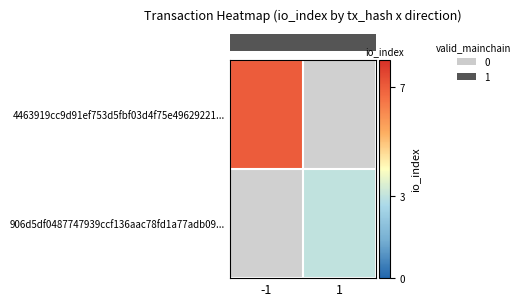

At -1, list the series in order from largest to smallest.

row_0, row_1